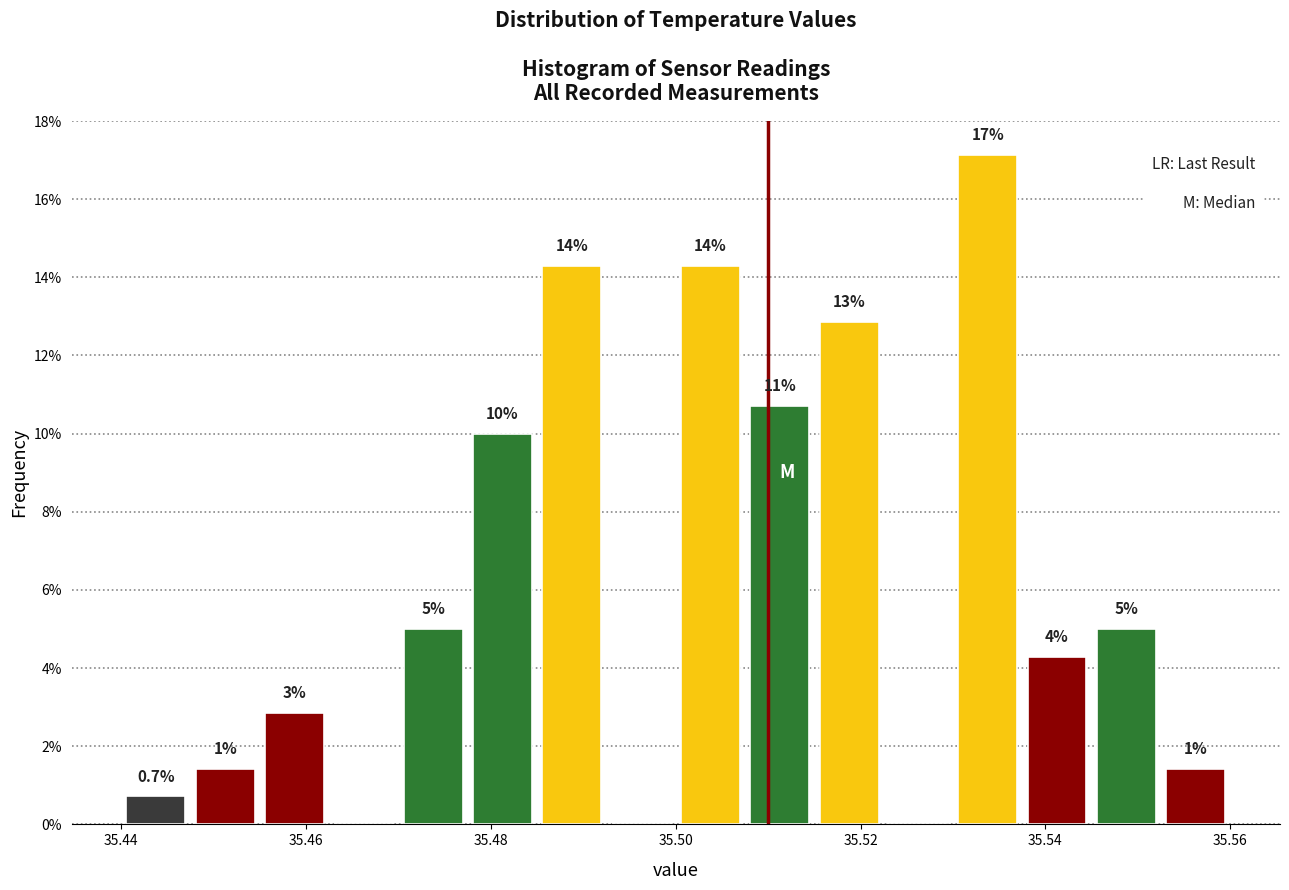

Read against the x-axis, roughly where is the centre of the tallest bar?

35.534